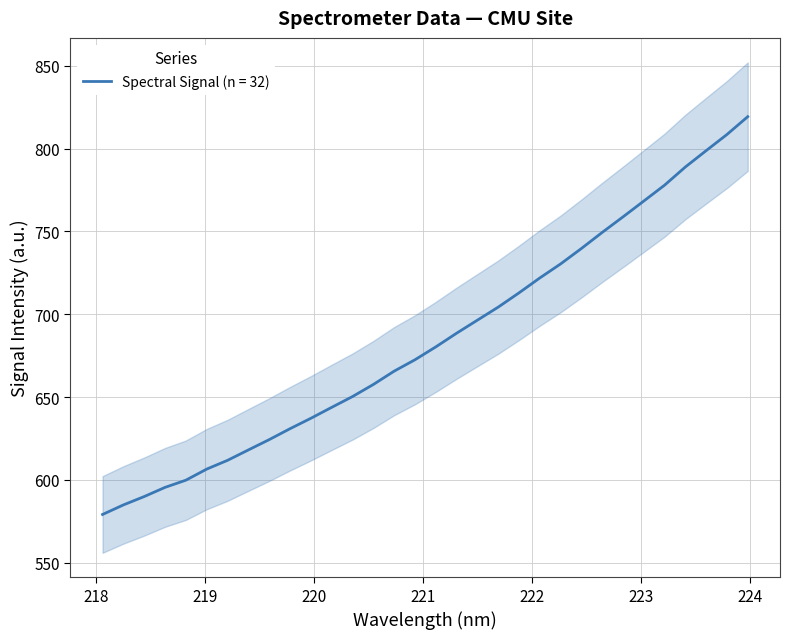

Does the chart have visible grid lines?

Yes